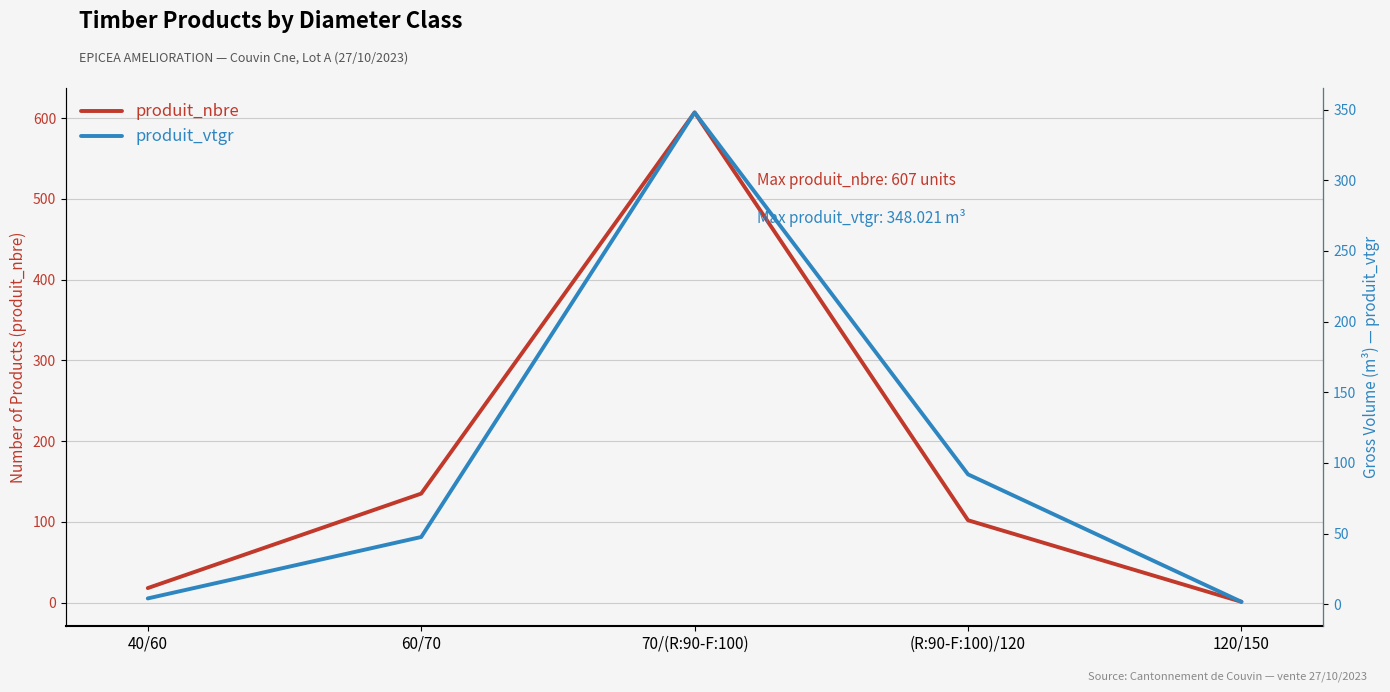

Where does the produit_vtgr series first go above 47?

60/70